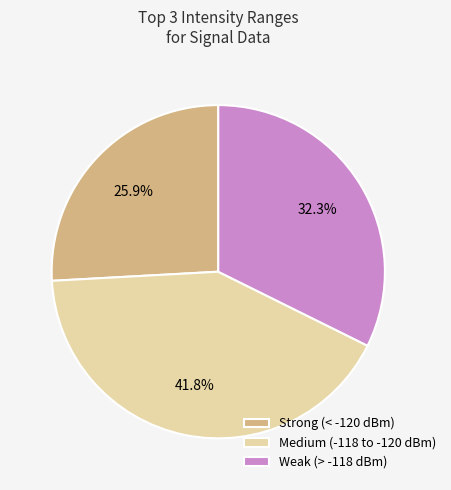

Which category has the smallest portion of the pie?

Strong (< -120 dBm)